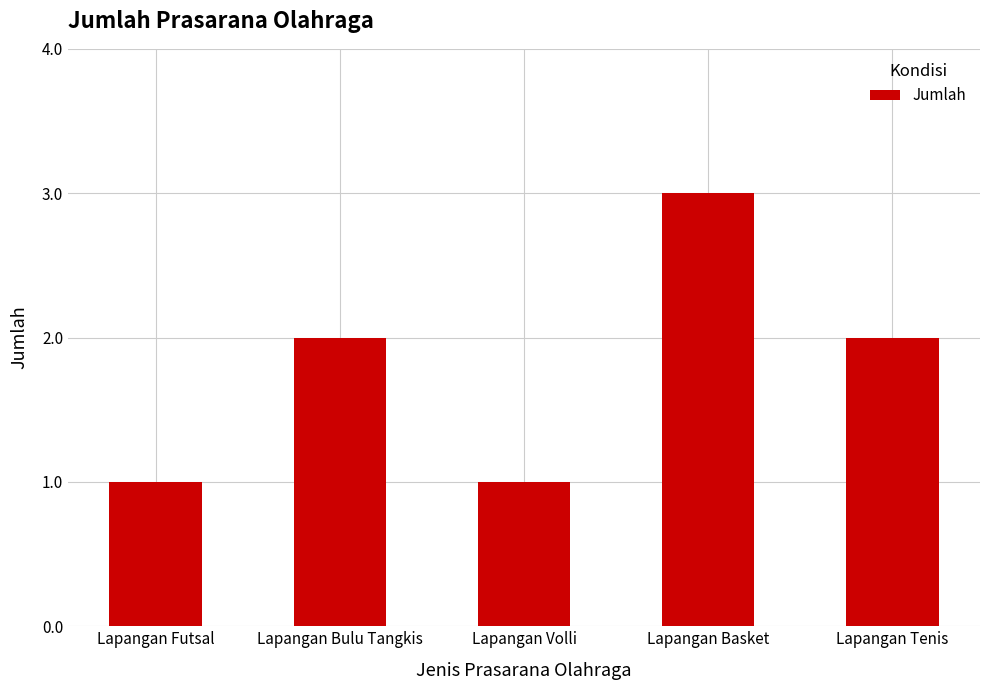

What position from the left is Lapangan Futsal?

1